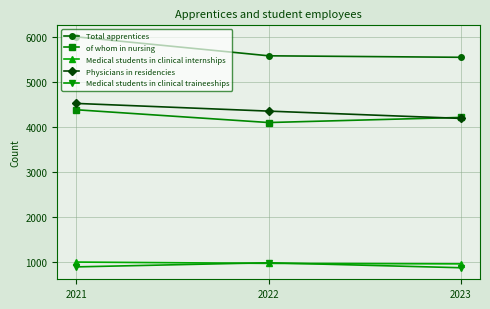

At which category is the sum across all series the highest?

2021